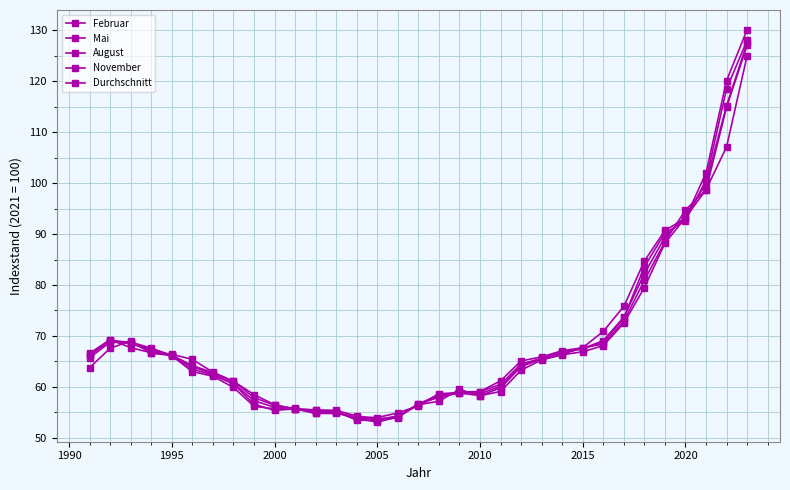

How many lines are shown in the chart?

5